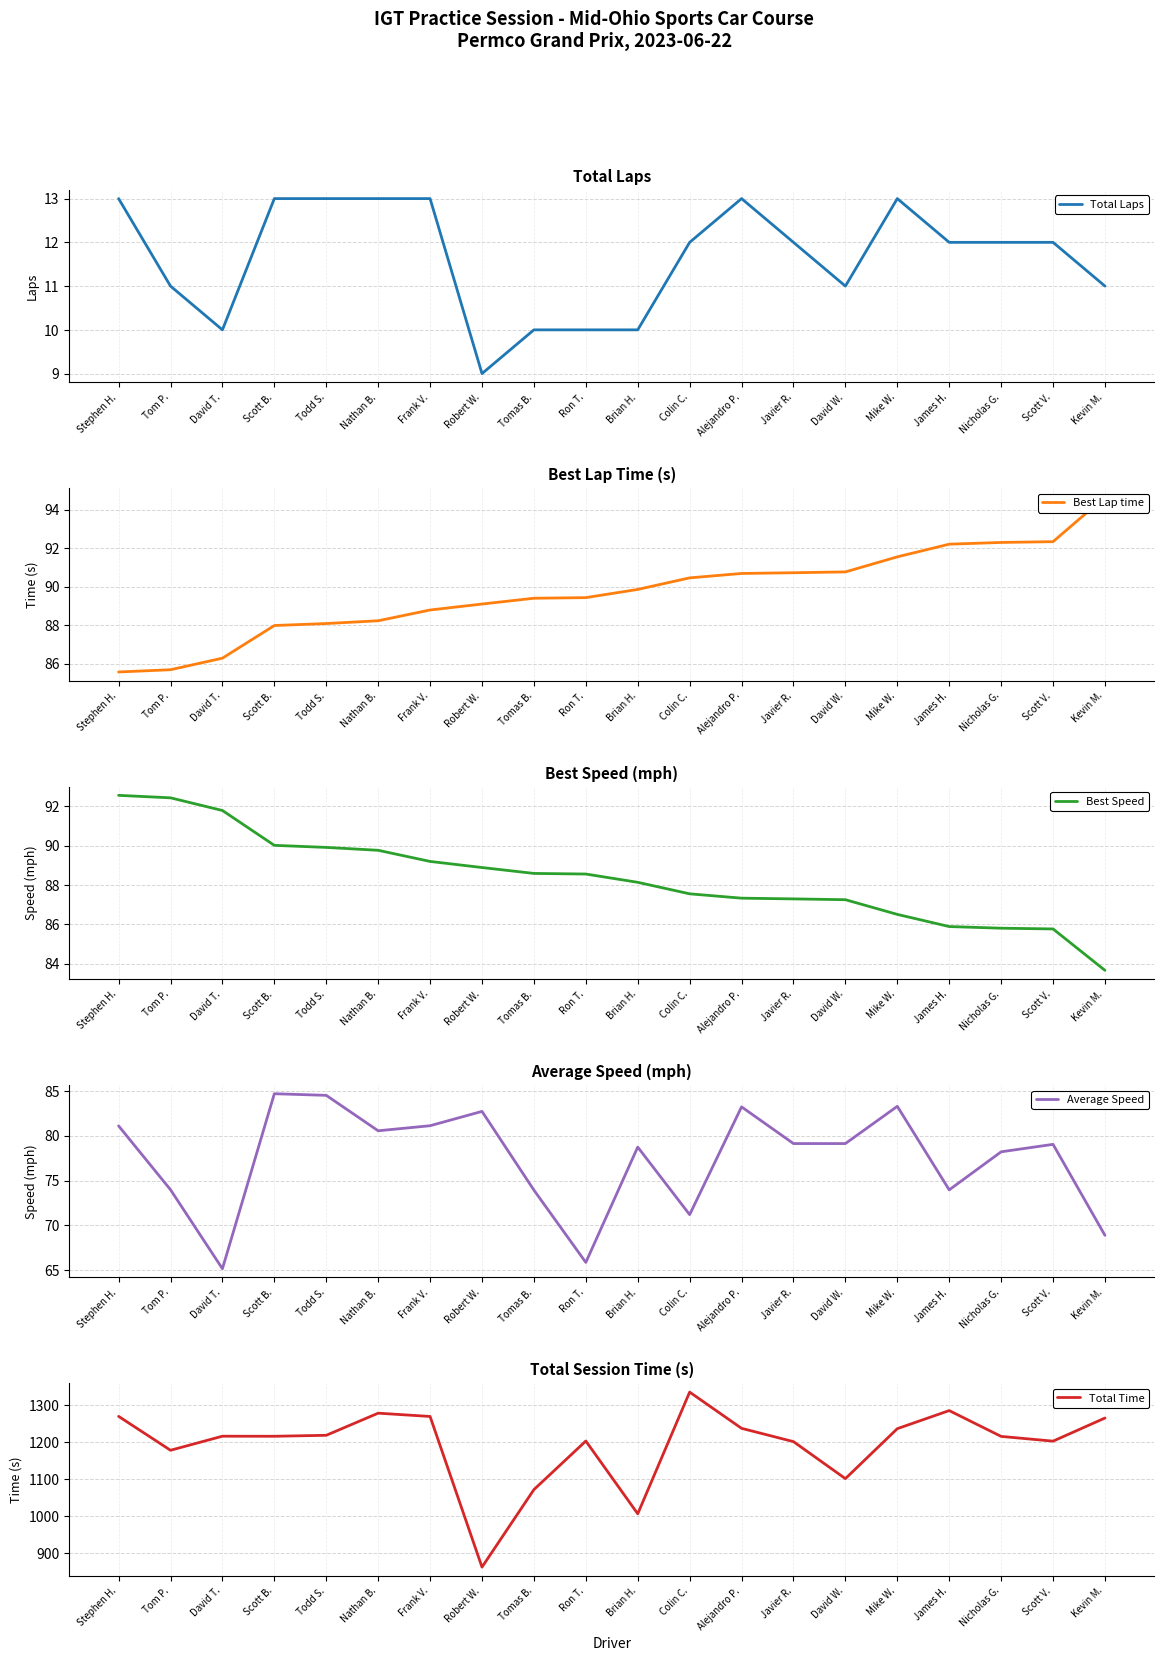

What is the difference between the highest and lowest values at Colin C.?

1323.0